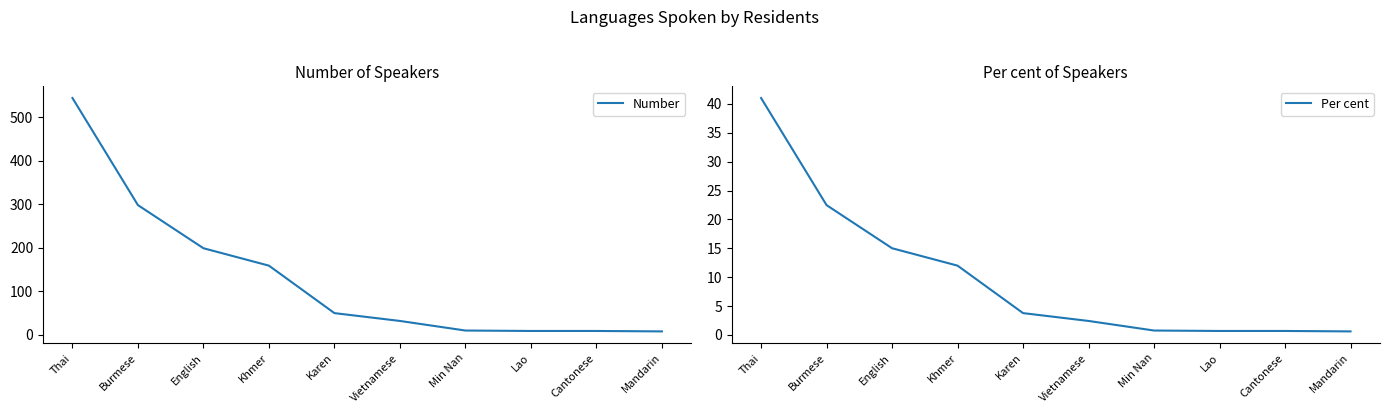

What are all the series names shown in the legend?

Number, Per cent